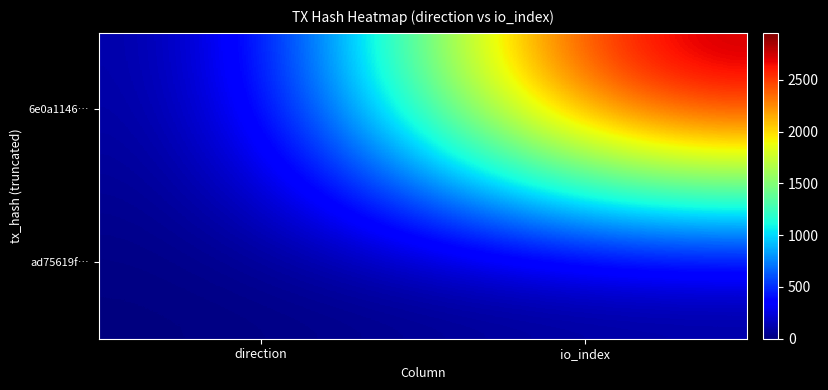

Reading left to right, what are all the values shown in this chart?

6e0a1146…: direction=-1	io_index=2953
ad75619f…: direction=1	io_index=0